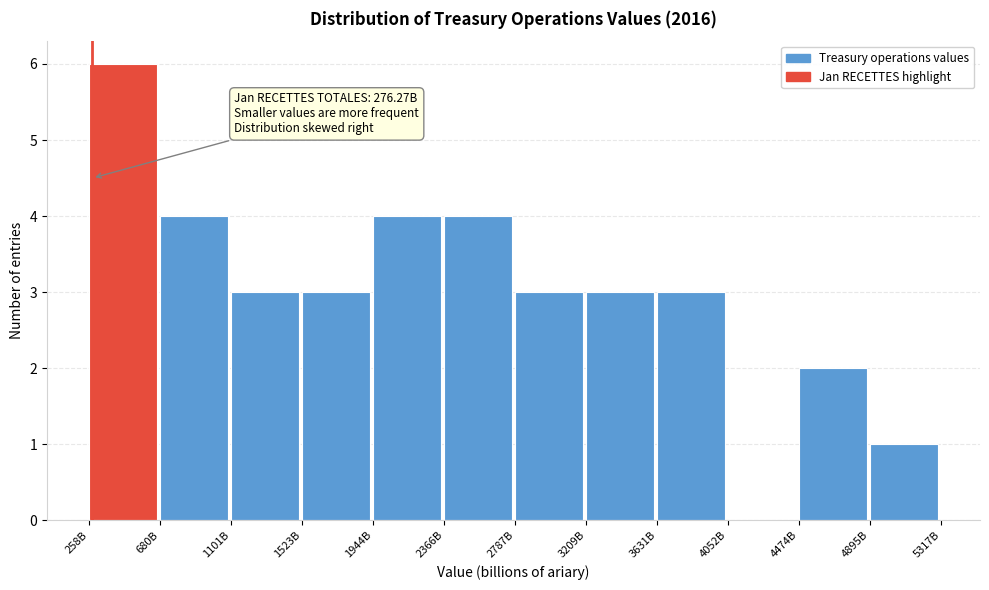

Reading right to left, extract all data points from this chart.

4895B=1	4474B=2	4052B=0	3631B=3	3209B=3	2787B=3	2366B=4	1944B=4	1523B=3	1101B=3	680B=4	258B=6